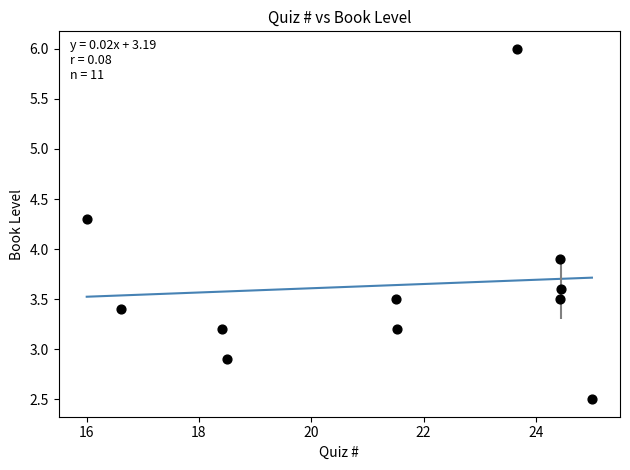

What Y value in the scatter plot is closest to 4?

3.9